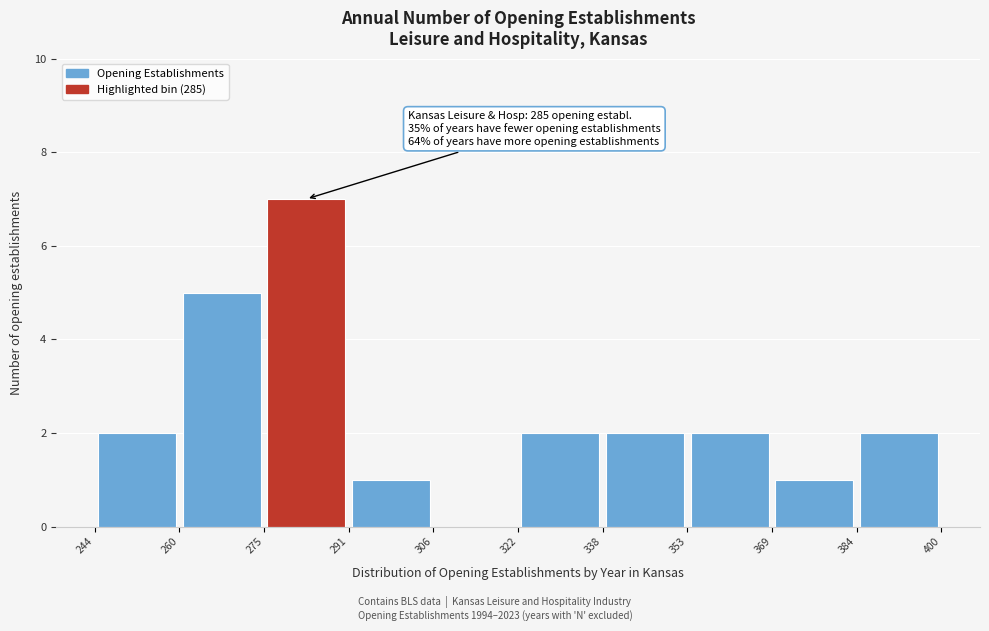

Over which range of the x-axis is the bar tallest?

275 to 291